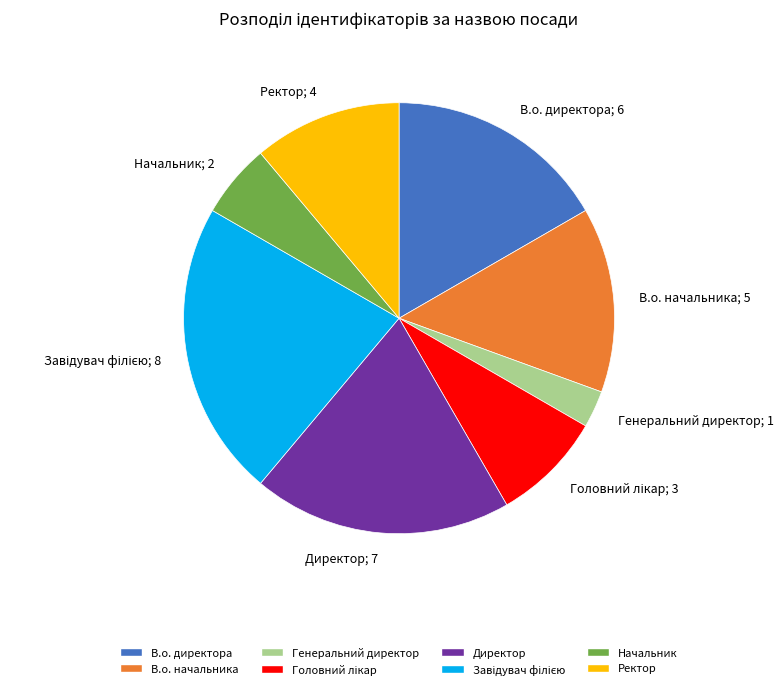

Combined, do Директор; 7 and Генеральний директор; 1 account for over 50%?

No